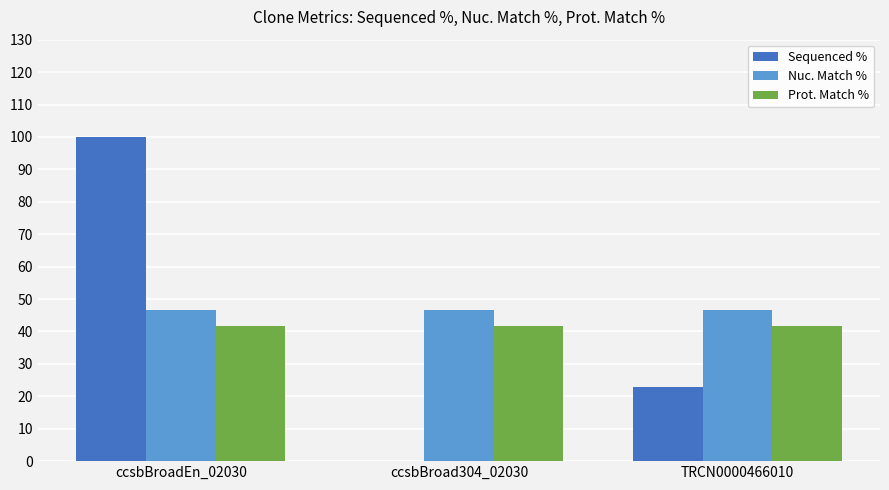

At which category is the sum across all series the highest?

ccsbBroadEn_02030